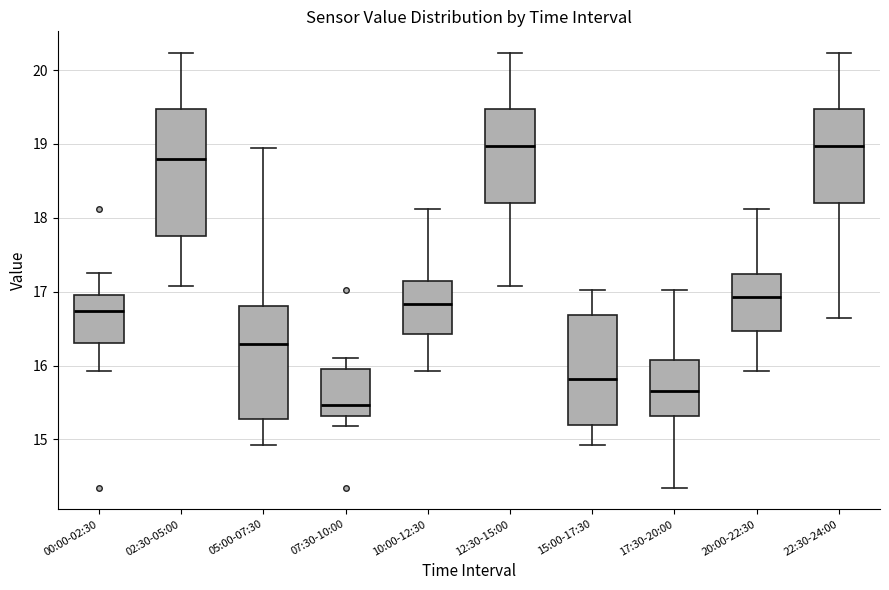

Which box's median line is the lowest?

07:30-10:00